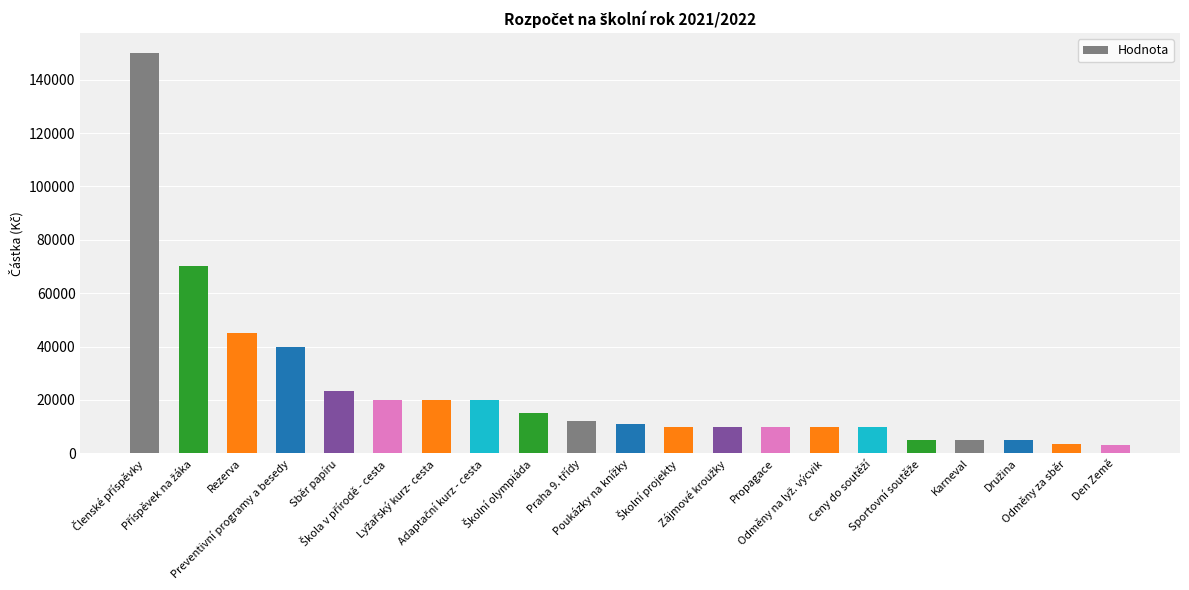

Count the number of categories in the chart.

21